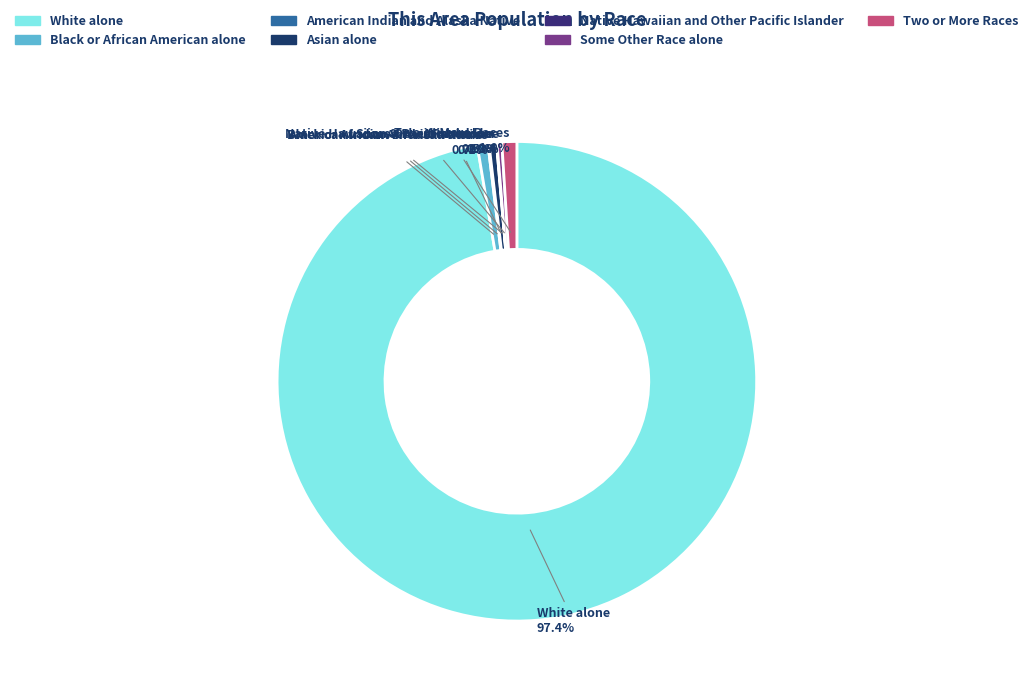

Is there a majority slice in this chart?

Yes